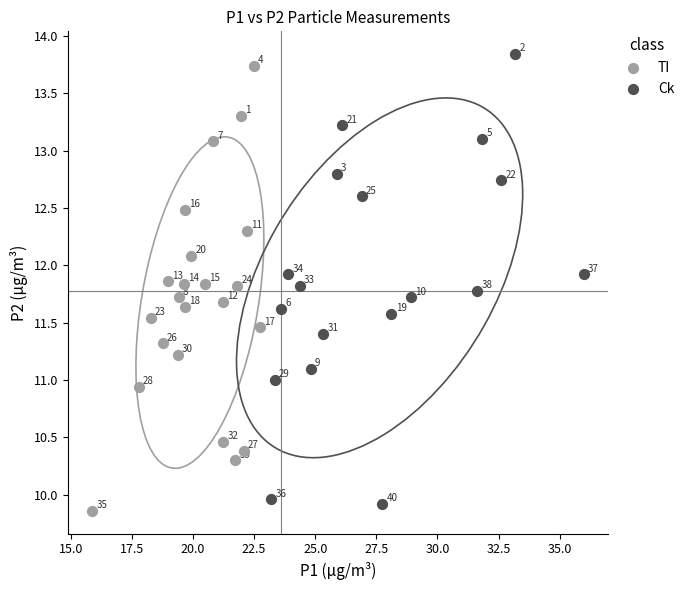

Which series has the largest Y range (max minus min)?

Ck